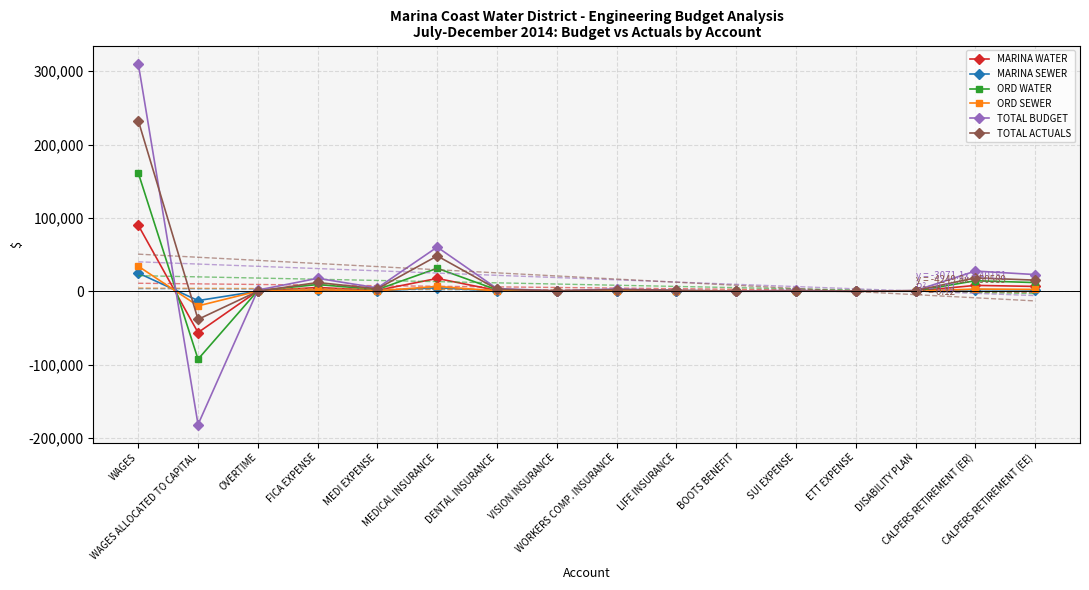

How many times do ORD WATER and TOTAL ACTUALS cross each other?

4